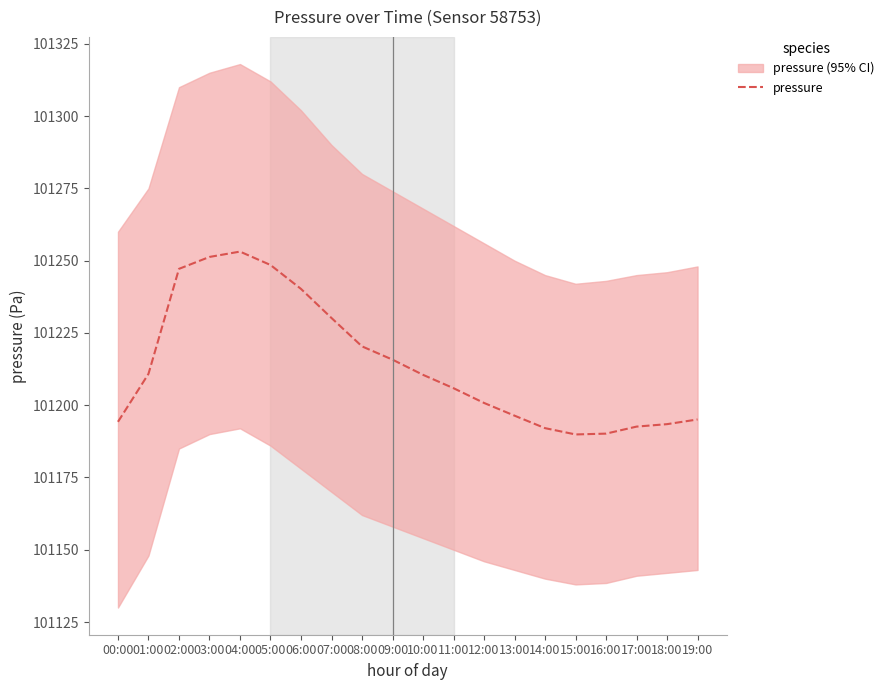

List the labels in order of value, largest first.

04:00, 03:00, 05:00, 02:00, 06:00, 07:00, 08:00, 09:00, 01:00, 10:00, 11:00, 12:00, 13:00, 19:00, 00:00, 18:00, 17:00, 14:00, 16:00, 15:00